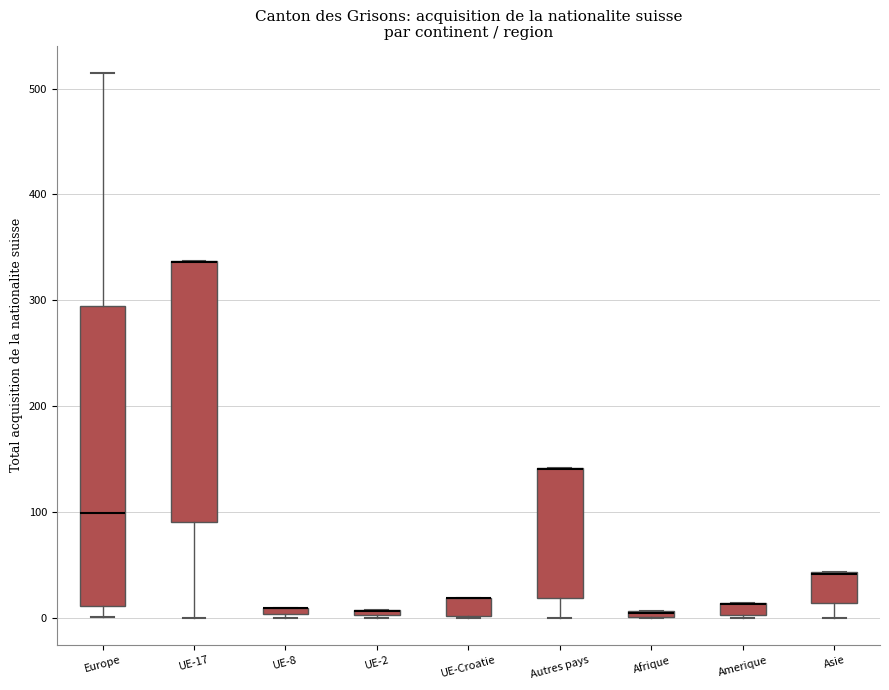

Where is the upper edge of the box for Autres pays on the y-axis? The values are not printed on the chart, so give them approximately, as read against the axis.

140